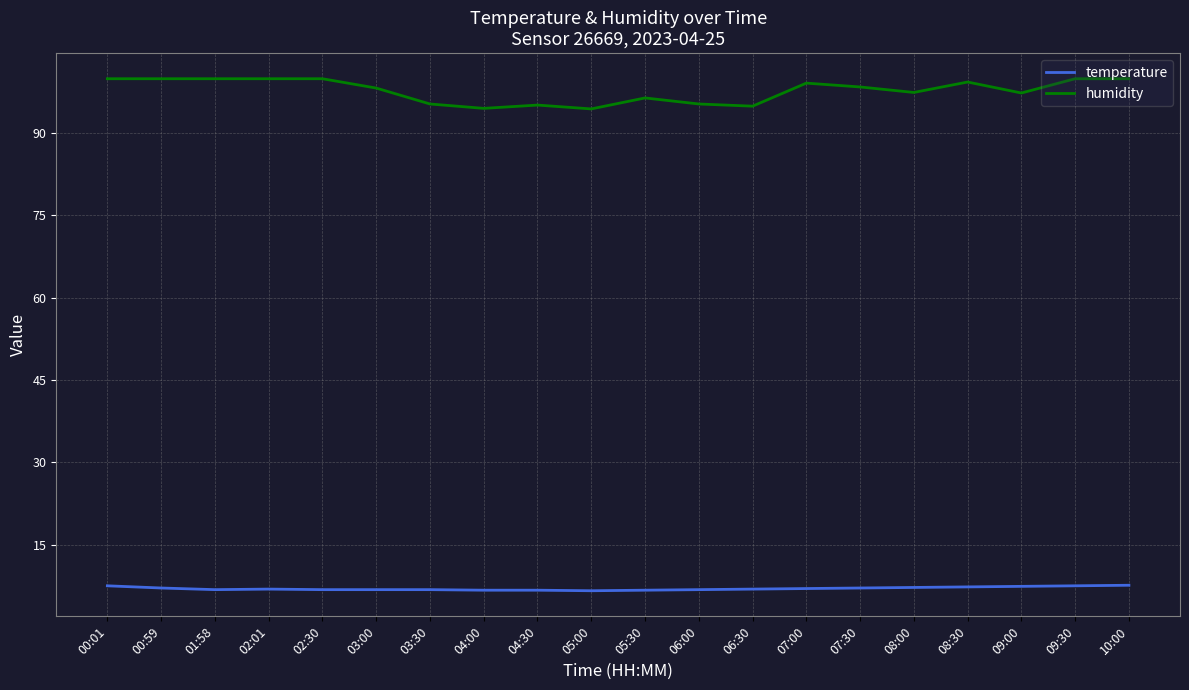

What position from the left is 10:00?

20